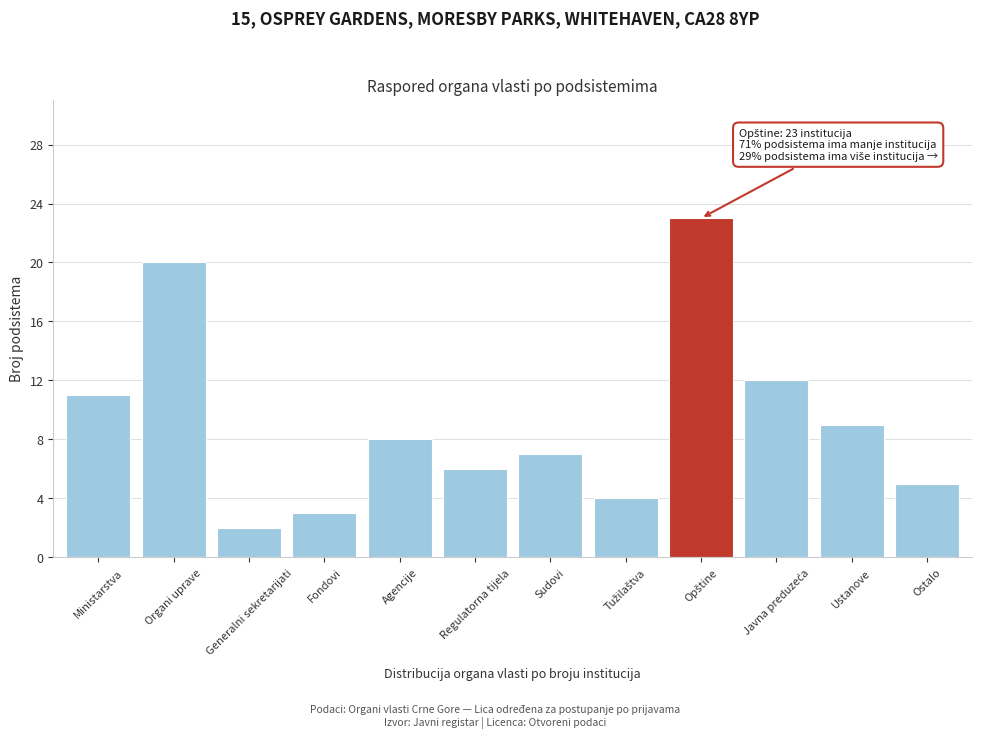

Reading left to right, extract all data points from this chart.

11	20	2	3	8	6	7	4	23	12	9	5